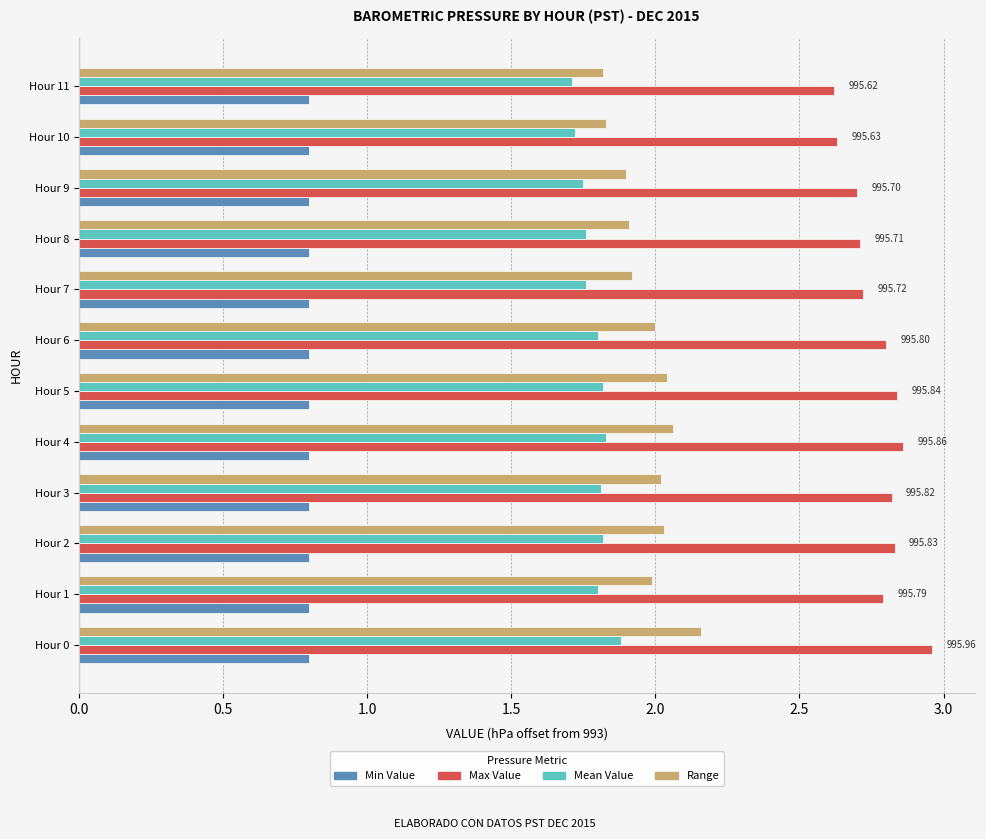

How many categories are shown in the chart?

12